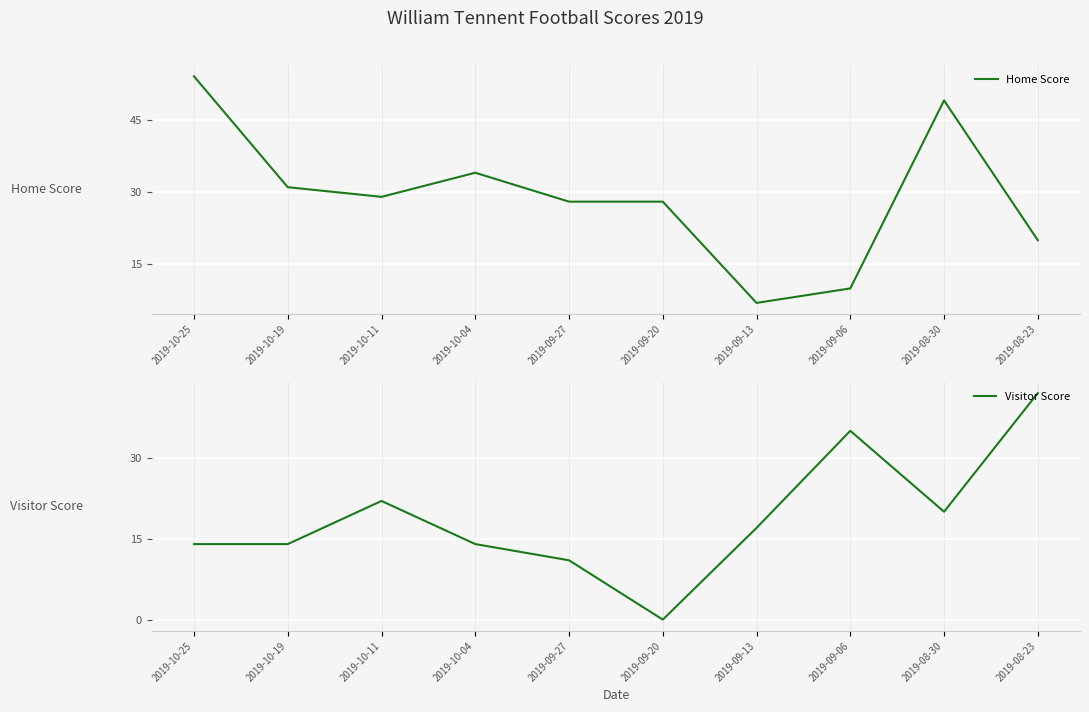

After their last crossing, which series has the higher values: Visitor Score or Home Score?

Visitor Score